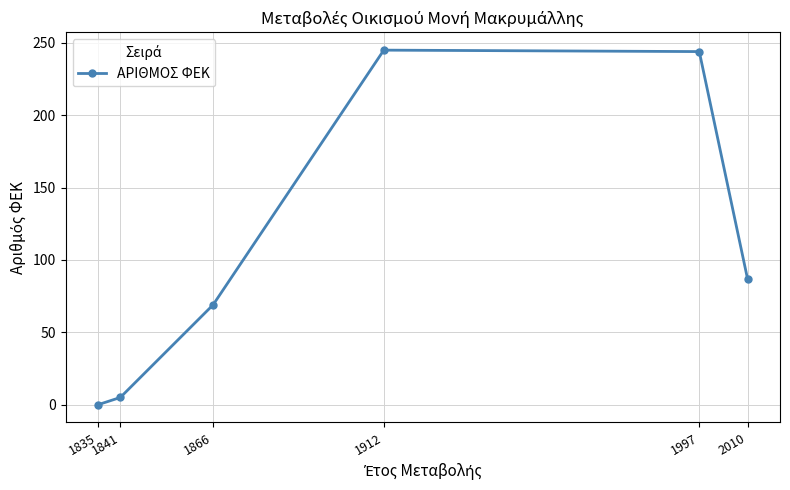

What is the maximum value shown in the chart?

245